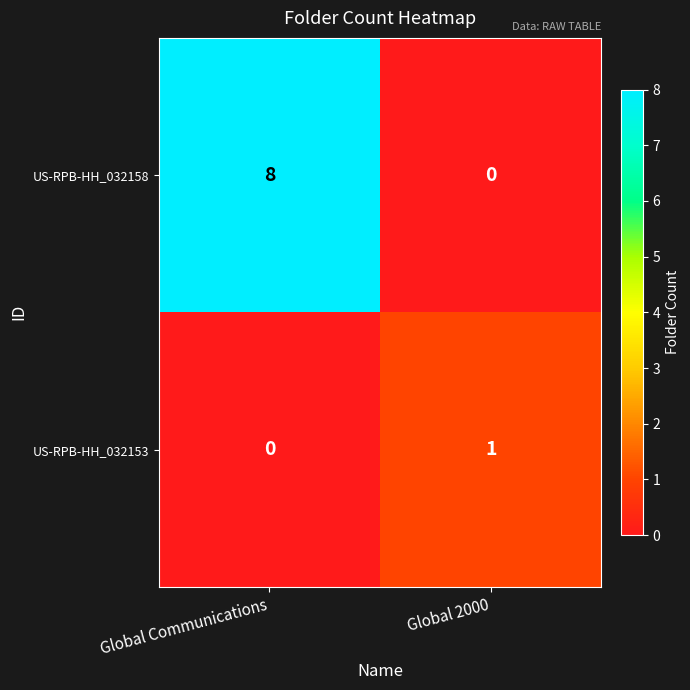

How many data points does each series have?

2